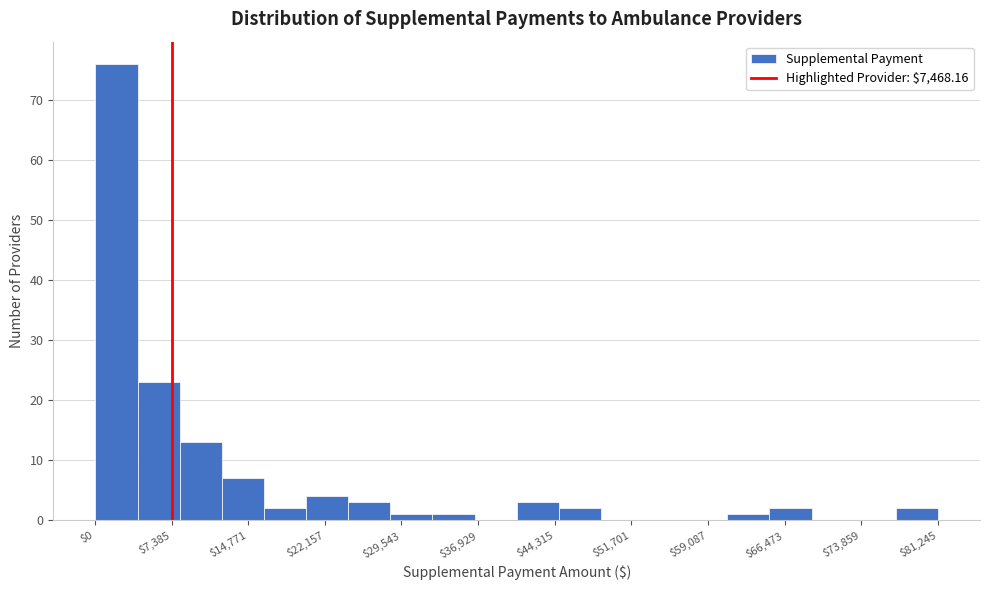

What is the height of the bar covering 45000 to 49000 on the x-axis? Neither the bar edges nor the heights are printed on the chart, so give them approximately, as read against the axes.

2